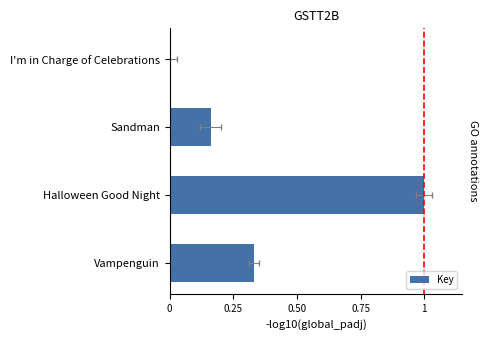

What is the sum of all values?

1.5